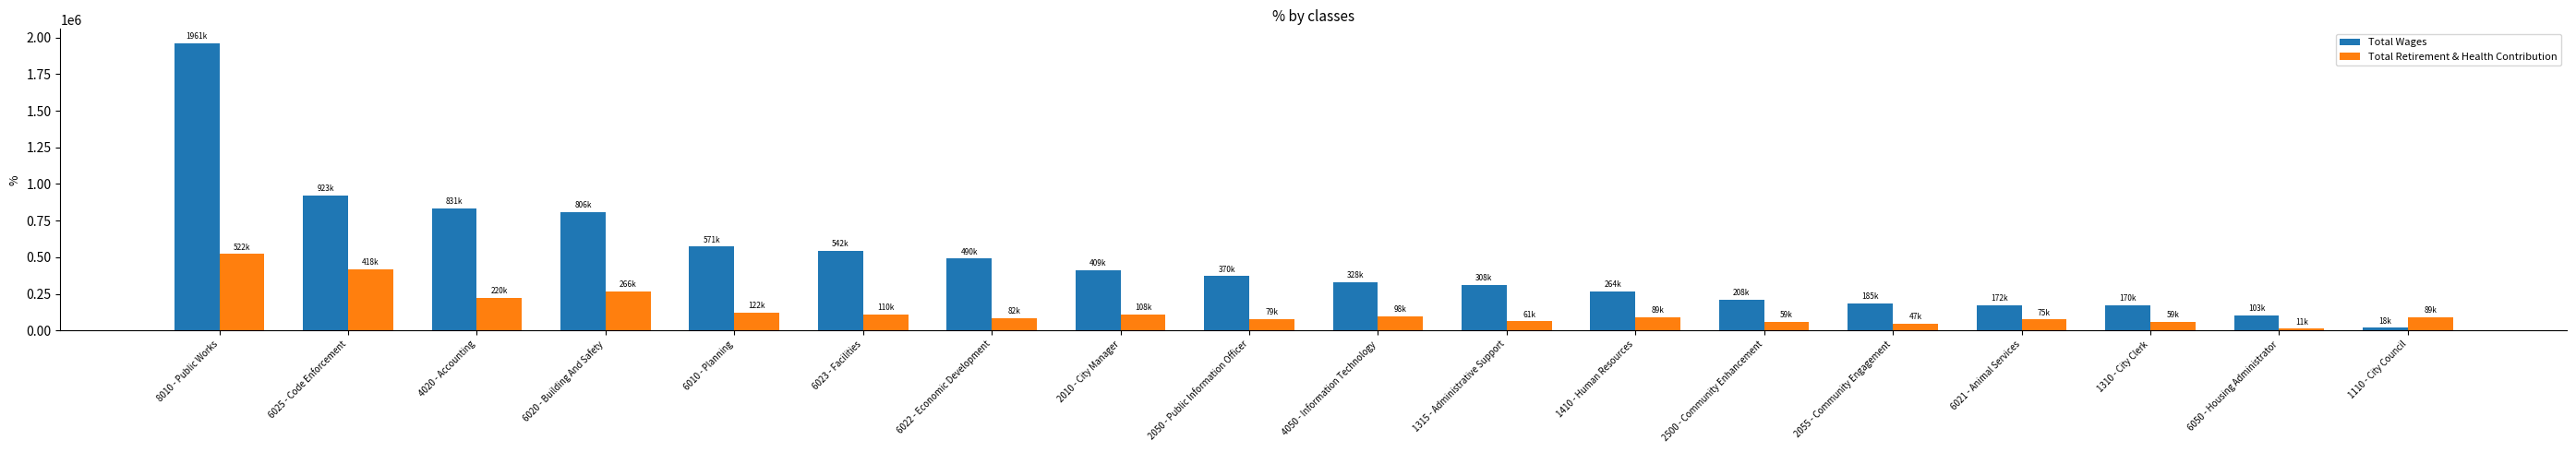

At 1315 - Administrative Support, list the series in order from largest to smallest.

Total Wages, Total Retirement & Health Contribution